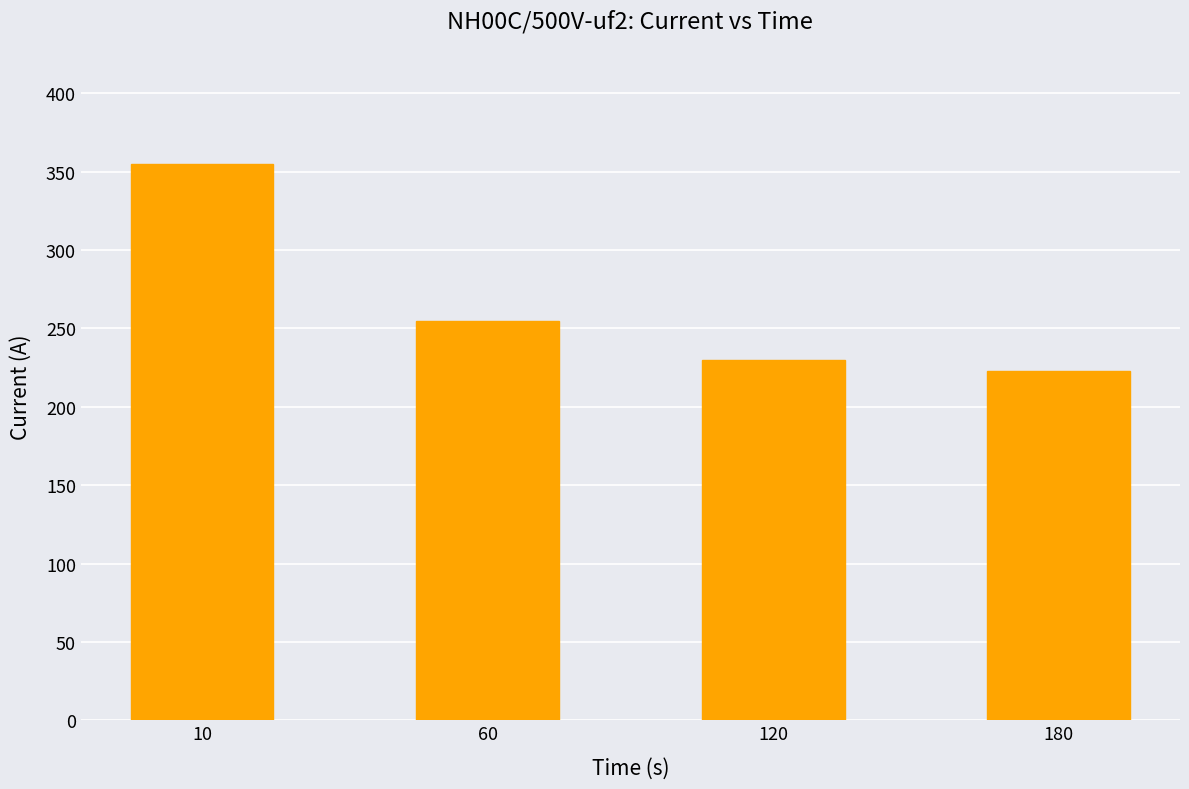

What is the value of the 4th bar from the left?

223